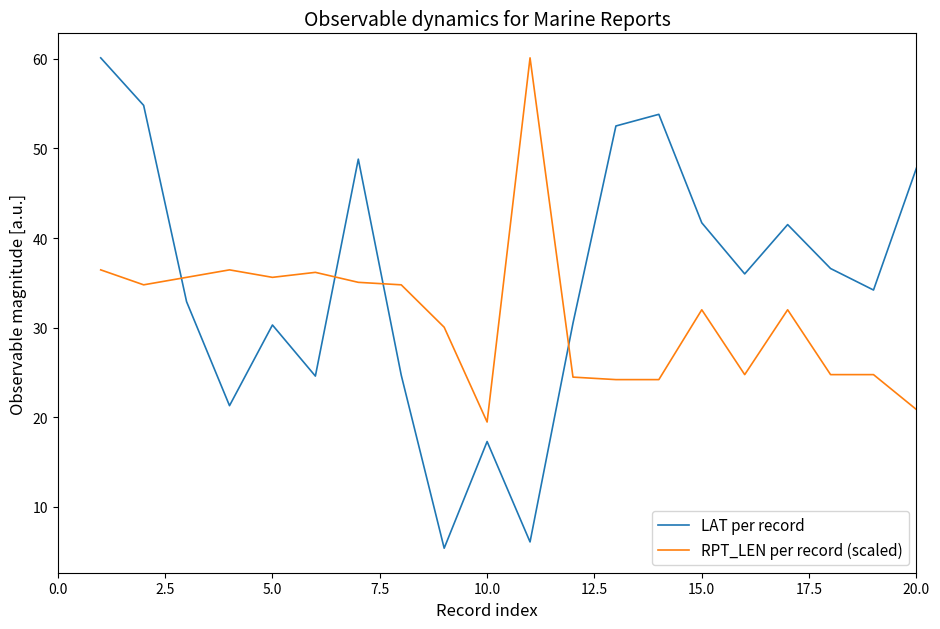

What is the sum of all RPT_LEN per record (scaled) values?

626.6